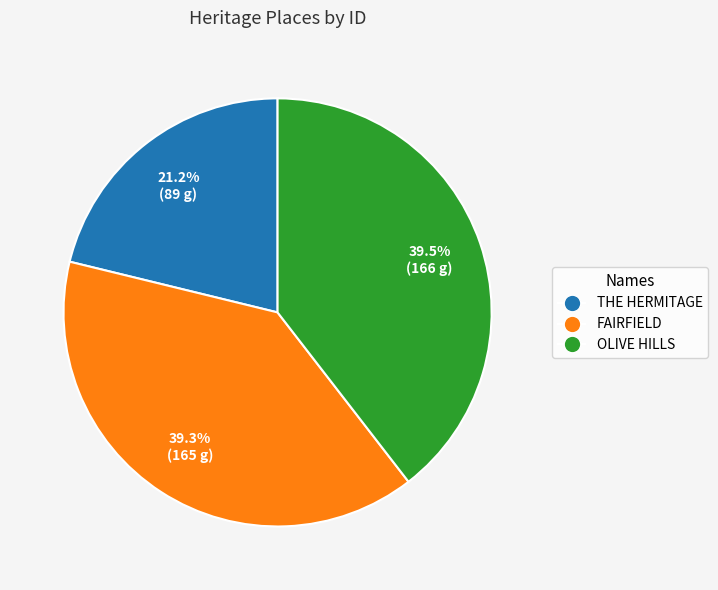

Approximately how many times larger is the value at FAIRFIELD compared to THE HERMITAGE?

1.9